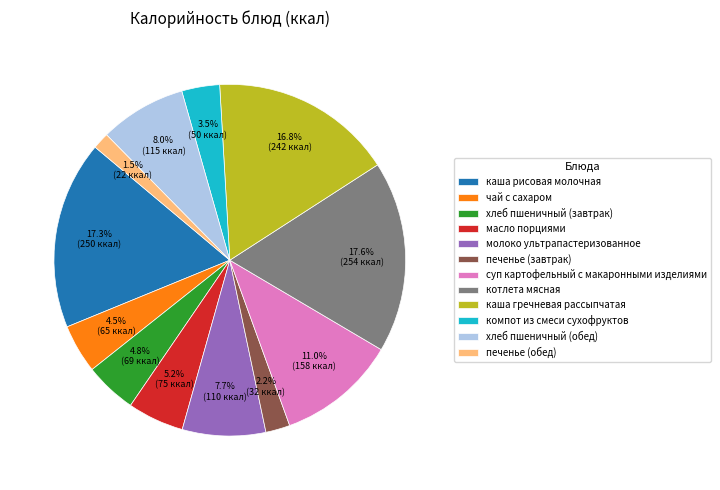

Which category has the smallest portion of the pie?

печенье (обед)